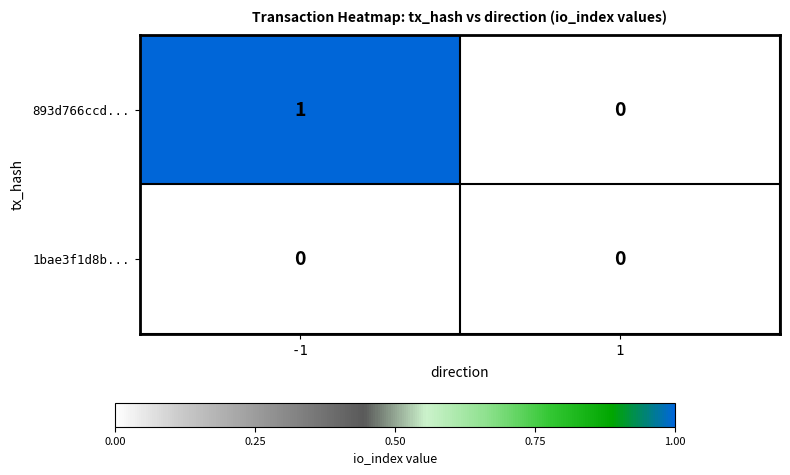

Which series has the largest total across all categories?

893d766ccd...